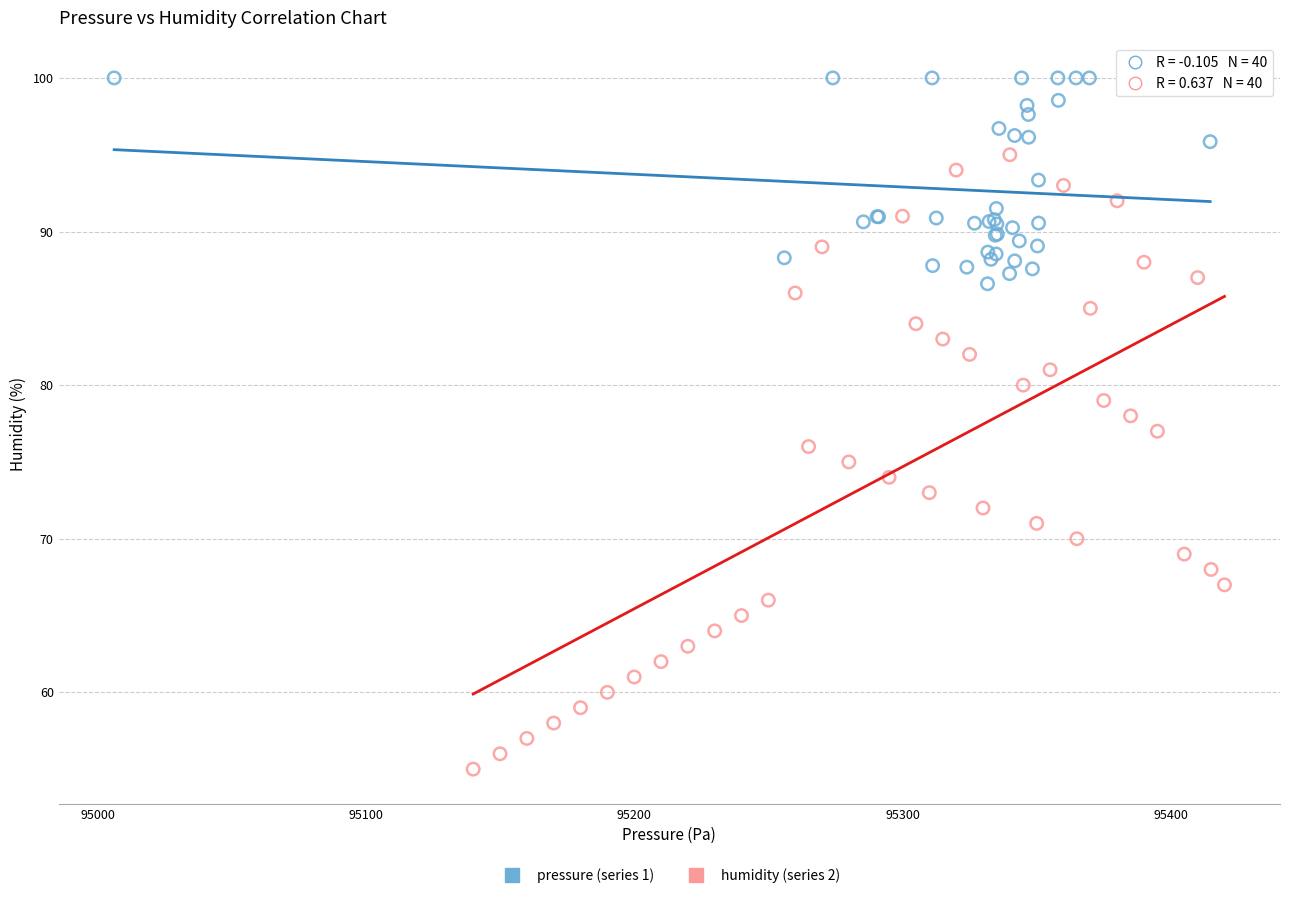

Which series contains the lowest Y value?

humidity (series 2)